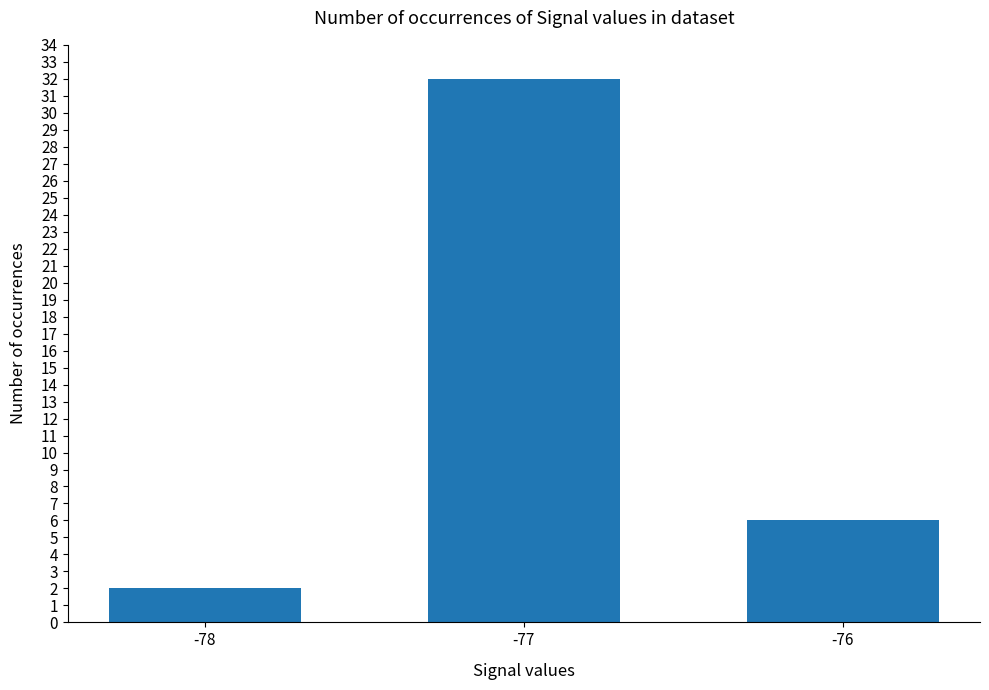

What is the smallest value displayed?

2